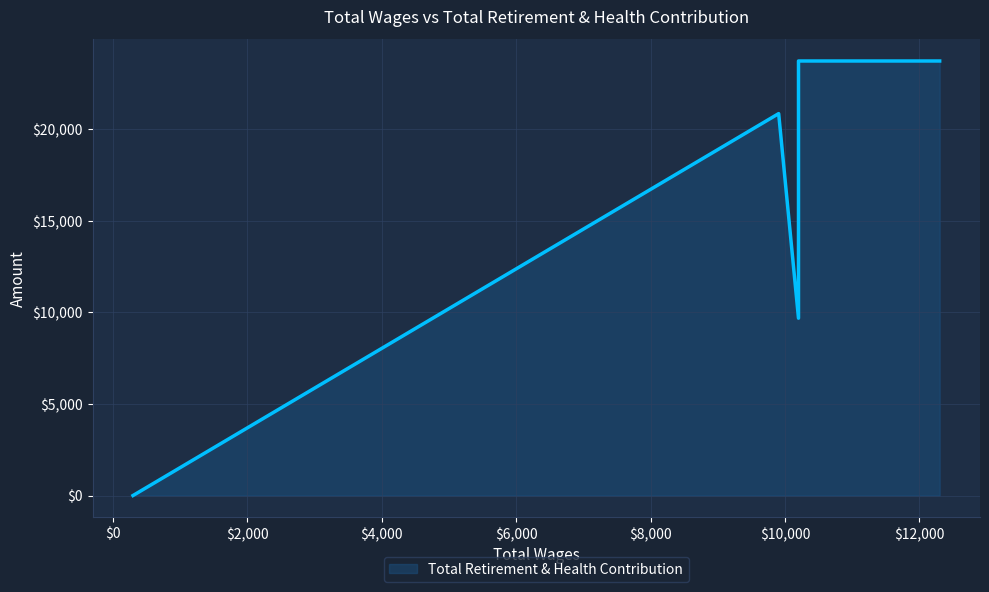

The chart shows a value of 16442 at $4,000. True or false?

False